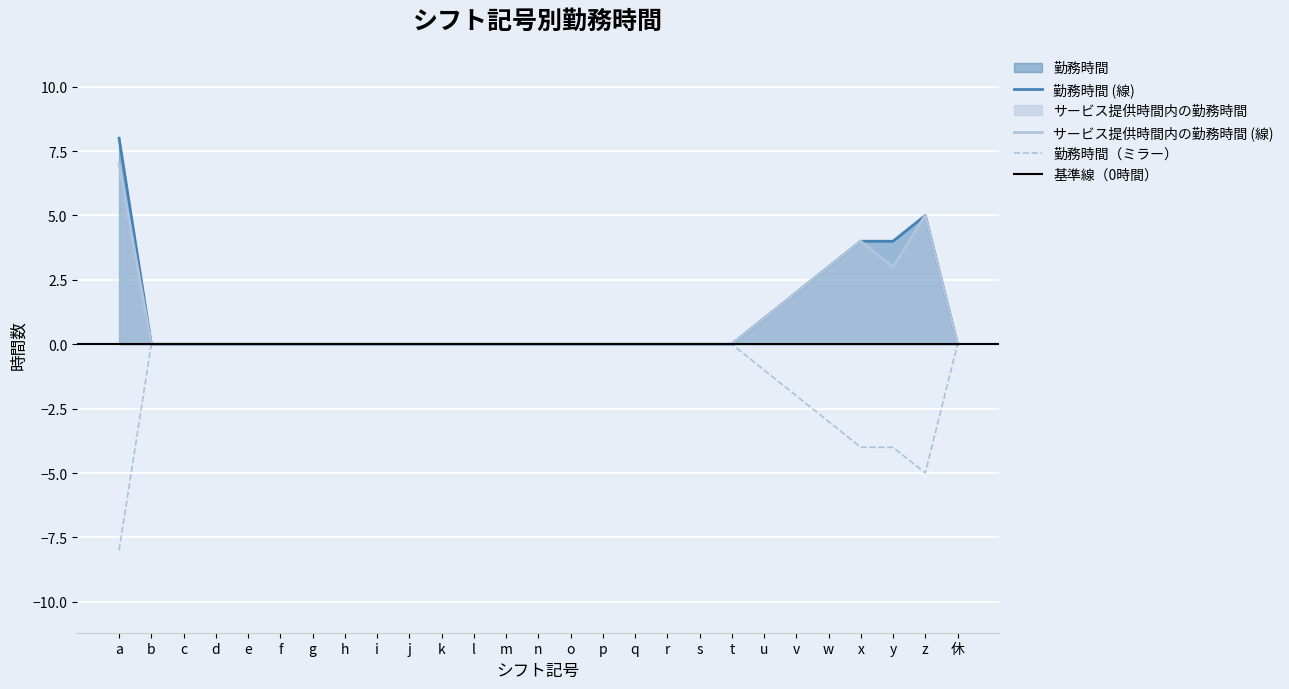

Is it true that サービス提供時間内の勤務時間 (線) equals -3 at b?

False